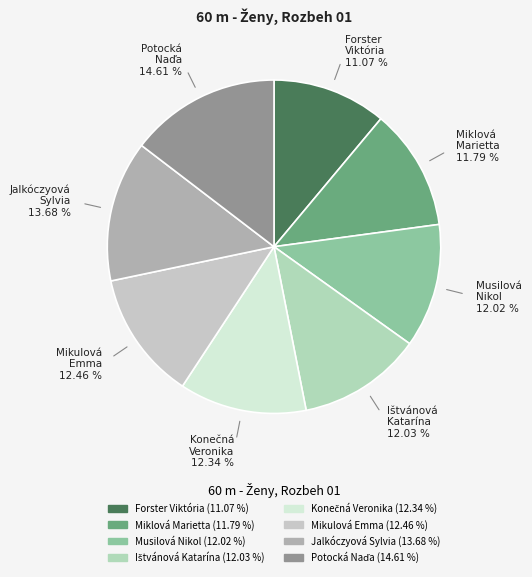

Count the number of slices in the pie.

8